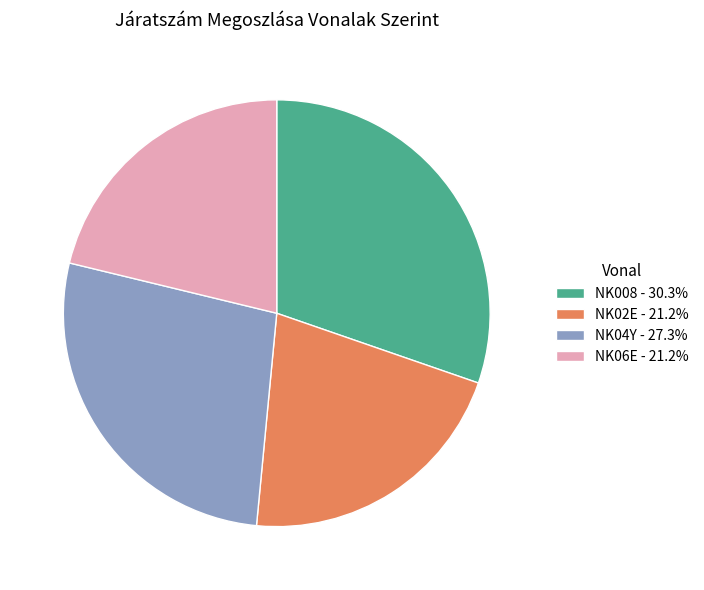

Approximately how many times larger is the value at NK04Y - 27.3% compared to NK008 - 30.3%?

0.9